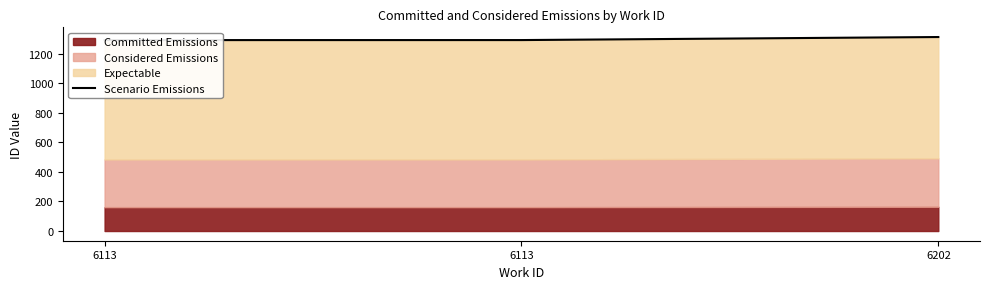

Reading left to right, transcribe all the data shown in this chart.

1292.3	1292.5	1313.0